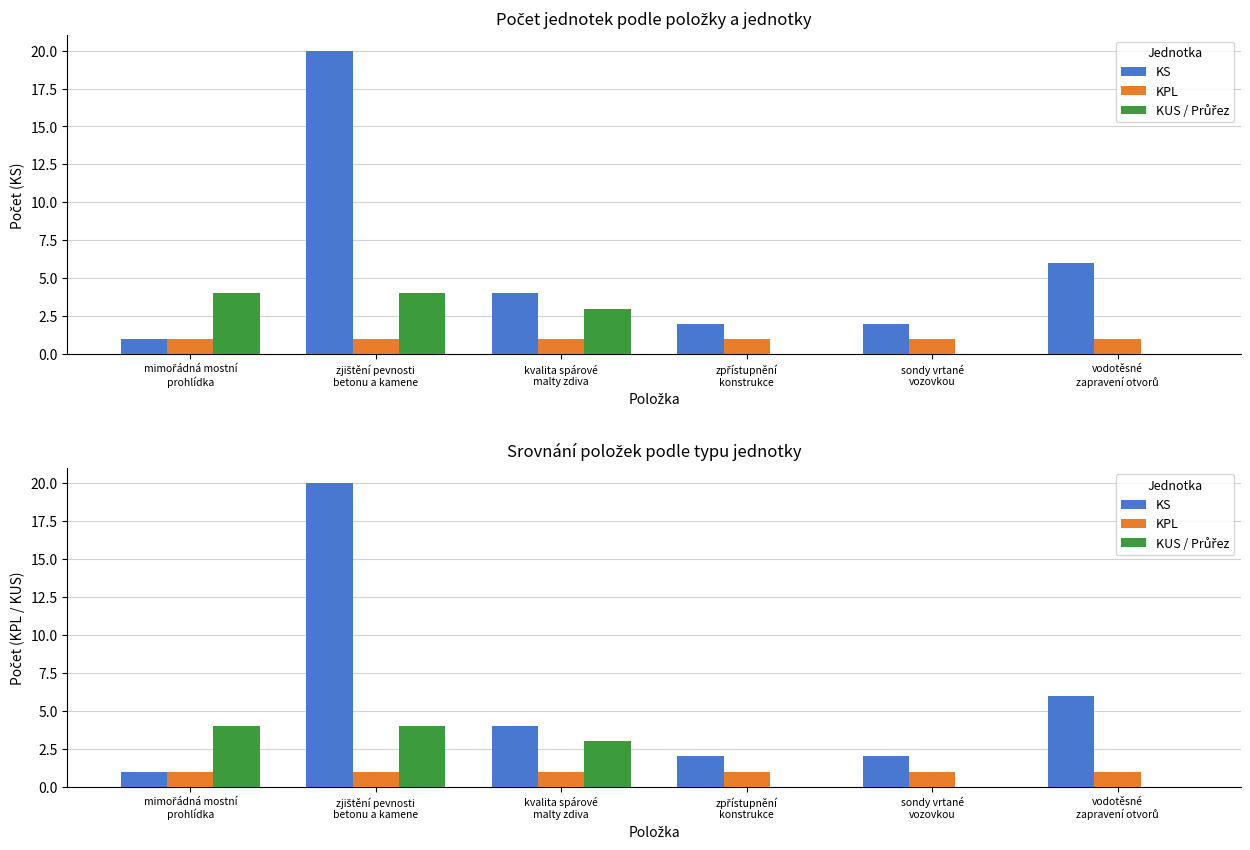

Which category has the highest value in the KS series?

zjištění pevnosti
betonu a kamene